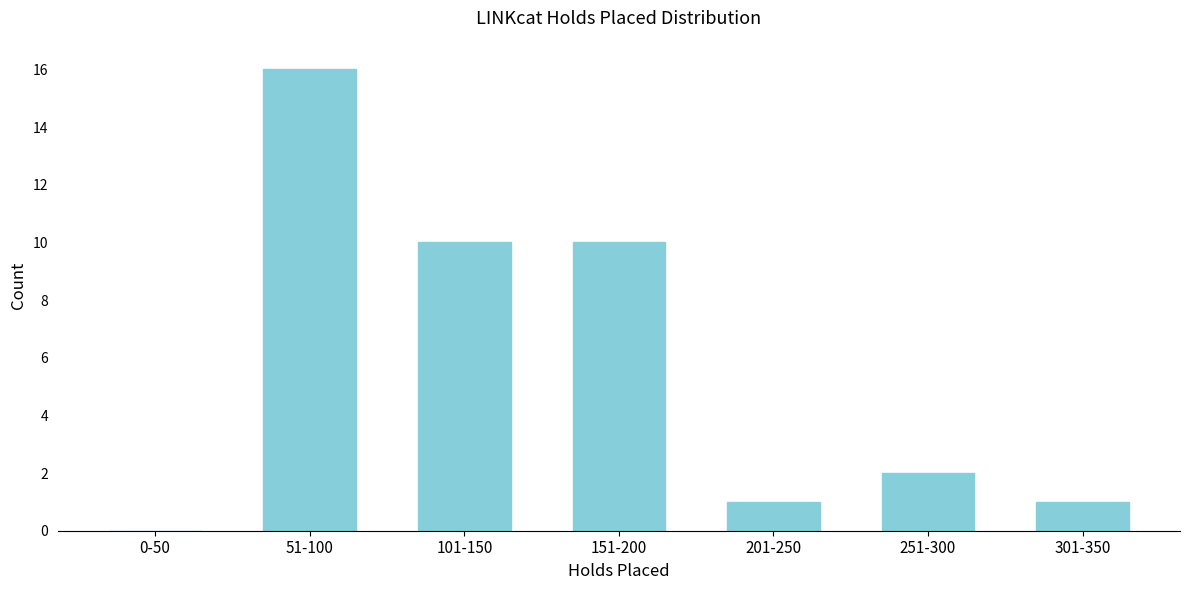

Reading right to left, what are all the values shown in this chart?

301-350=1	251-300=2	201-250=1	151-200=10	101-150=10	51-100=16	0-50=0